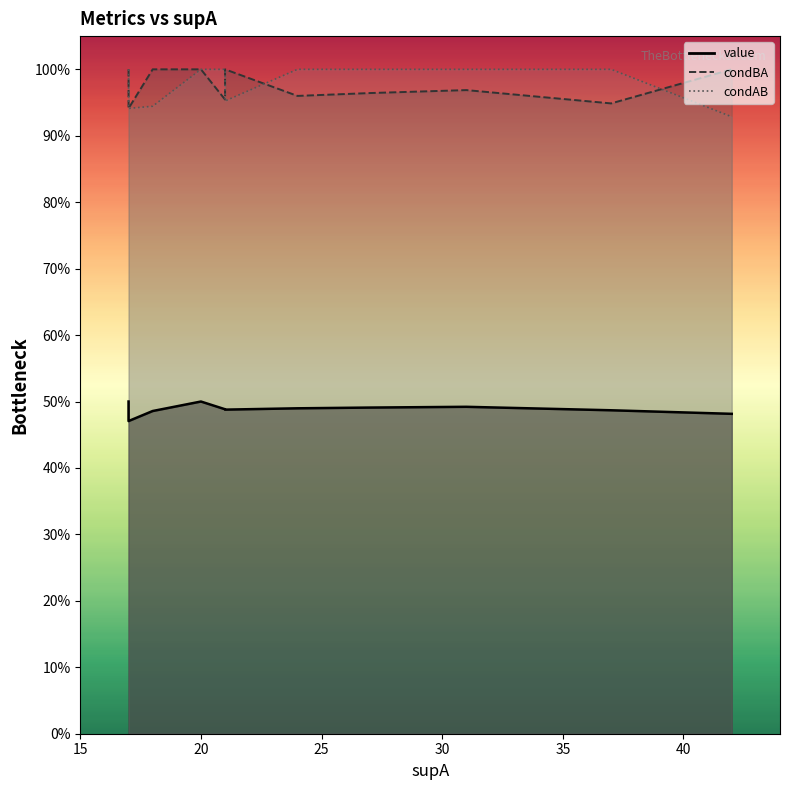

Is it true that value equals 0.5 at 1?

True